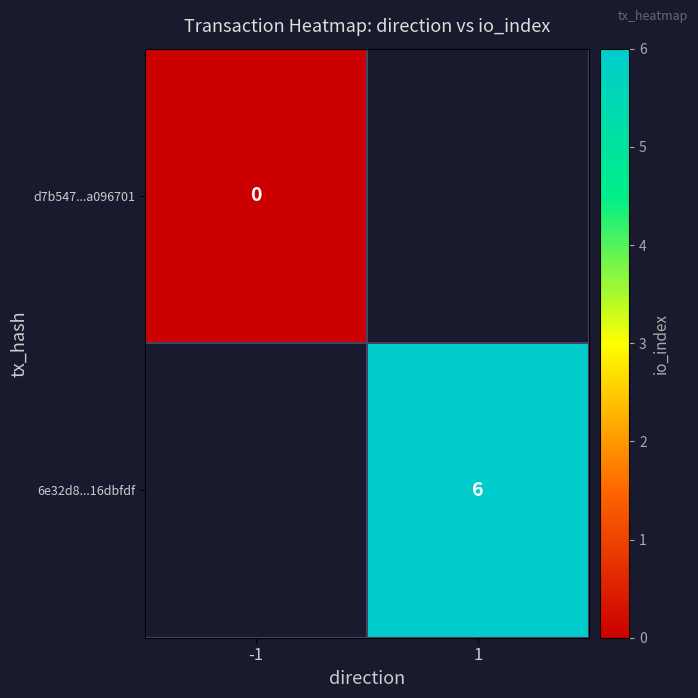

Is the value of 6e32d8...16dbfdf at 1 greater than the value of d7b547...a096701 at -1?

Yes